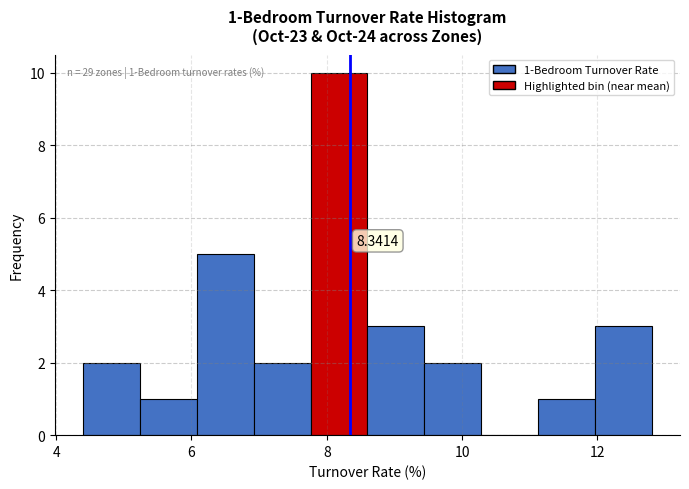

Over which range of the x-axis is the bar tallest?

7.76 to 8.60